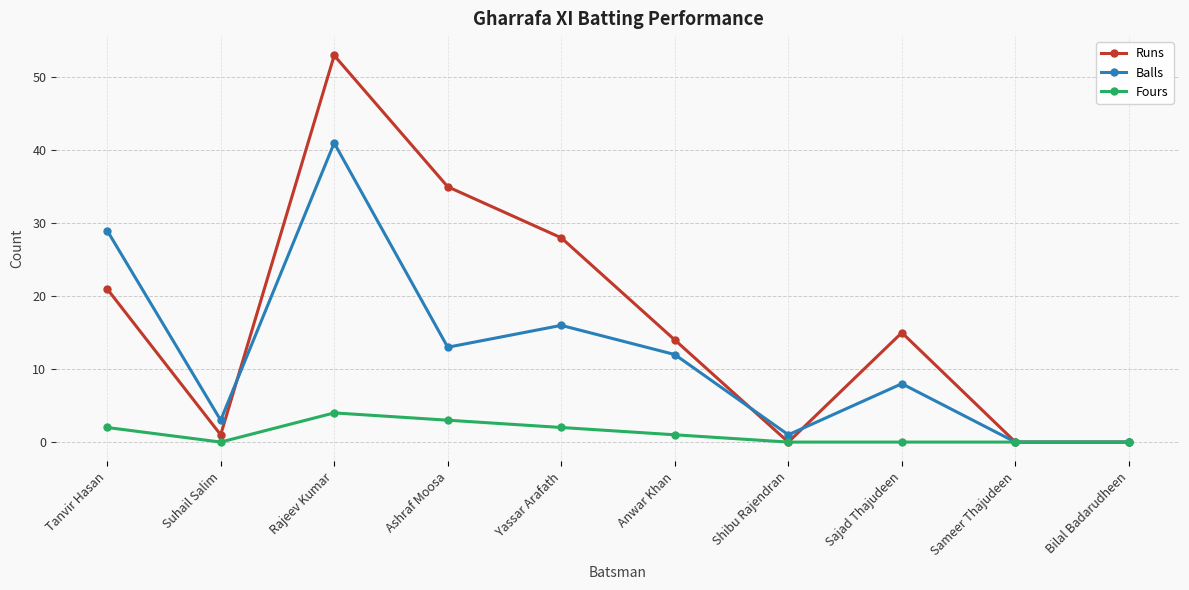

Is it true that Fours equals 2 at Yassar Arafath?

True